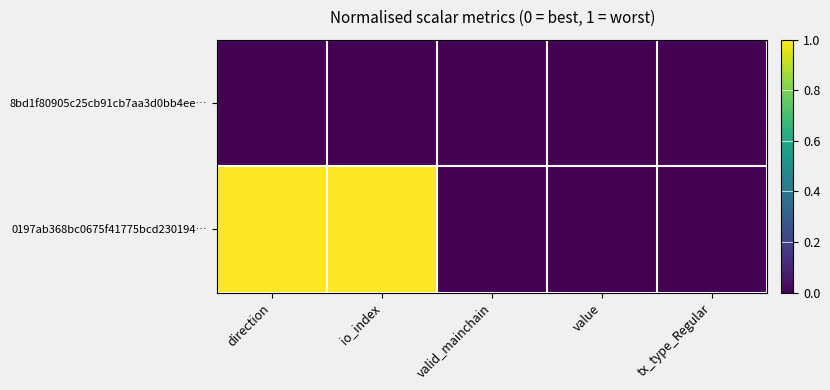

Which series has the widest spread of values?

0197ab368bc0675f41775bcd230194…